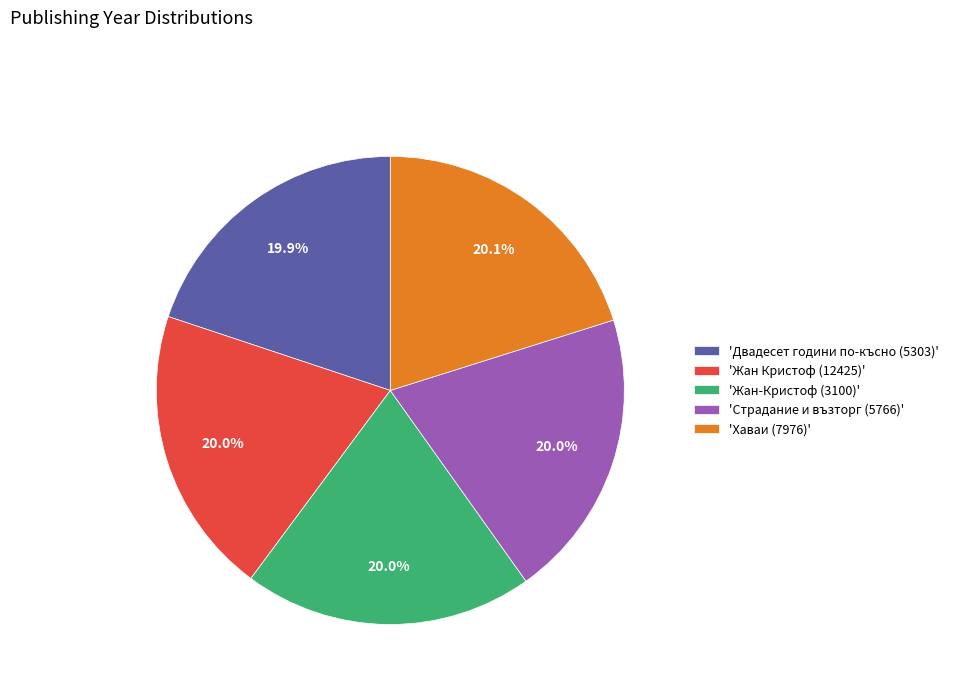

What is the ratio of the value at 'Двадесет години по-късно (5303)' to the value at 'Страдание и възторг (5766)'?

1.0